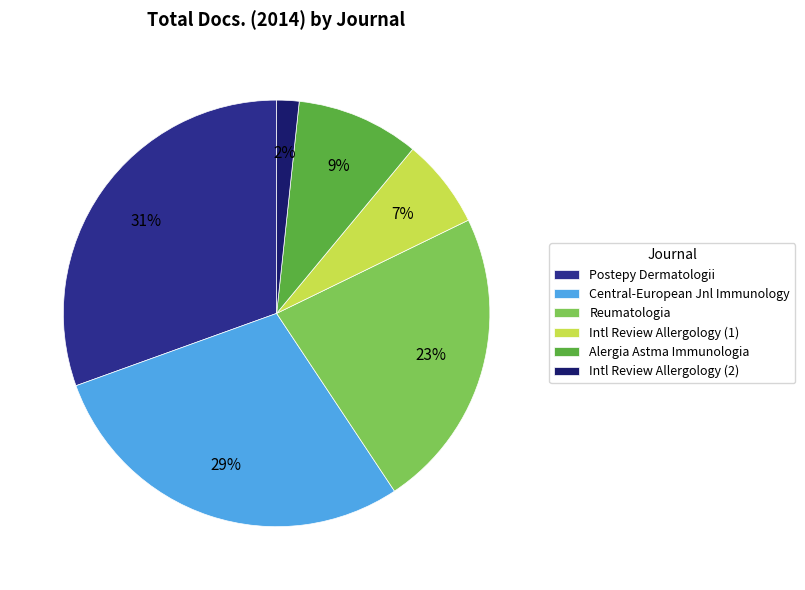

Combined, do Alergia Astma Immunologia and Intl Review Allergology (2) account for over 50%?

No